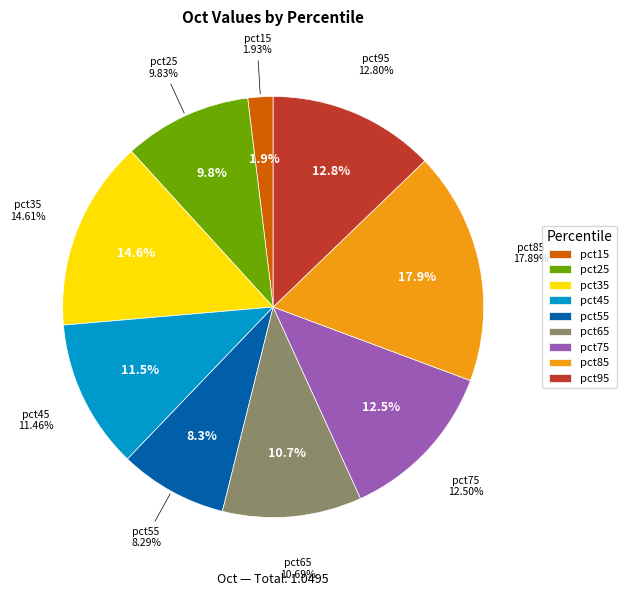

Which slice is the largest?

pct85